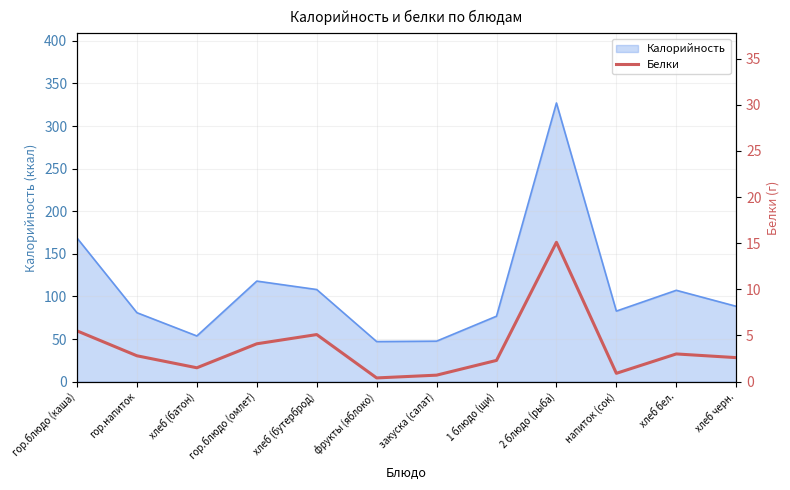

Does the chart display data point markers on the line(s)?

No